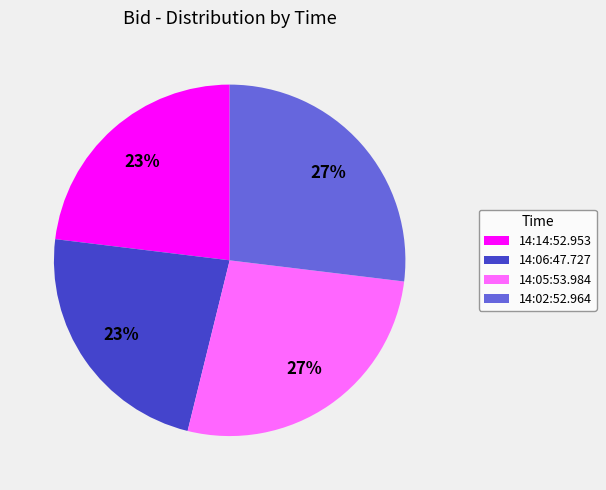

True or false: 14:14:52.953 accounts for 23% of the total.

True